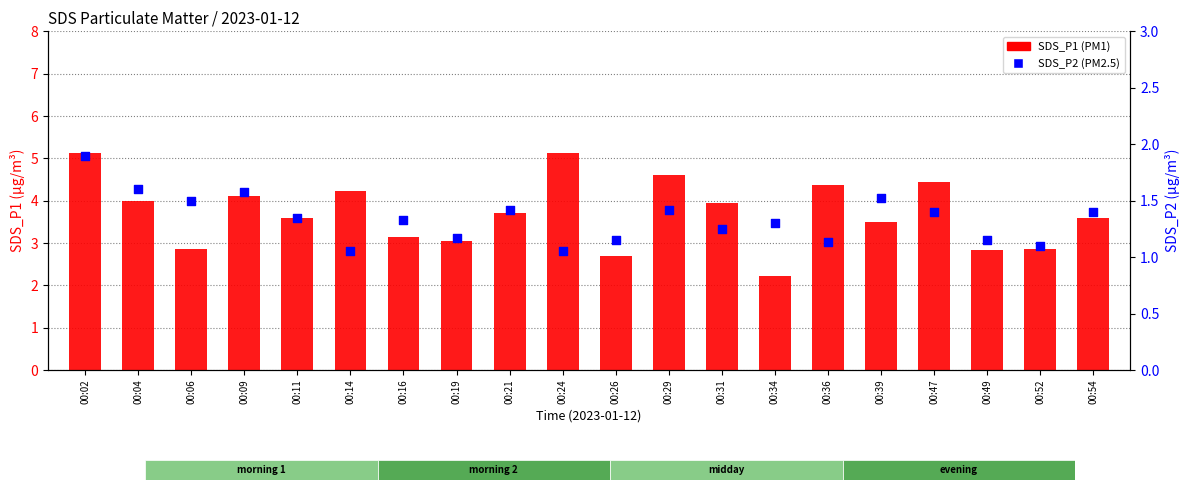

At which category is the sum across all series the highest?

00:02